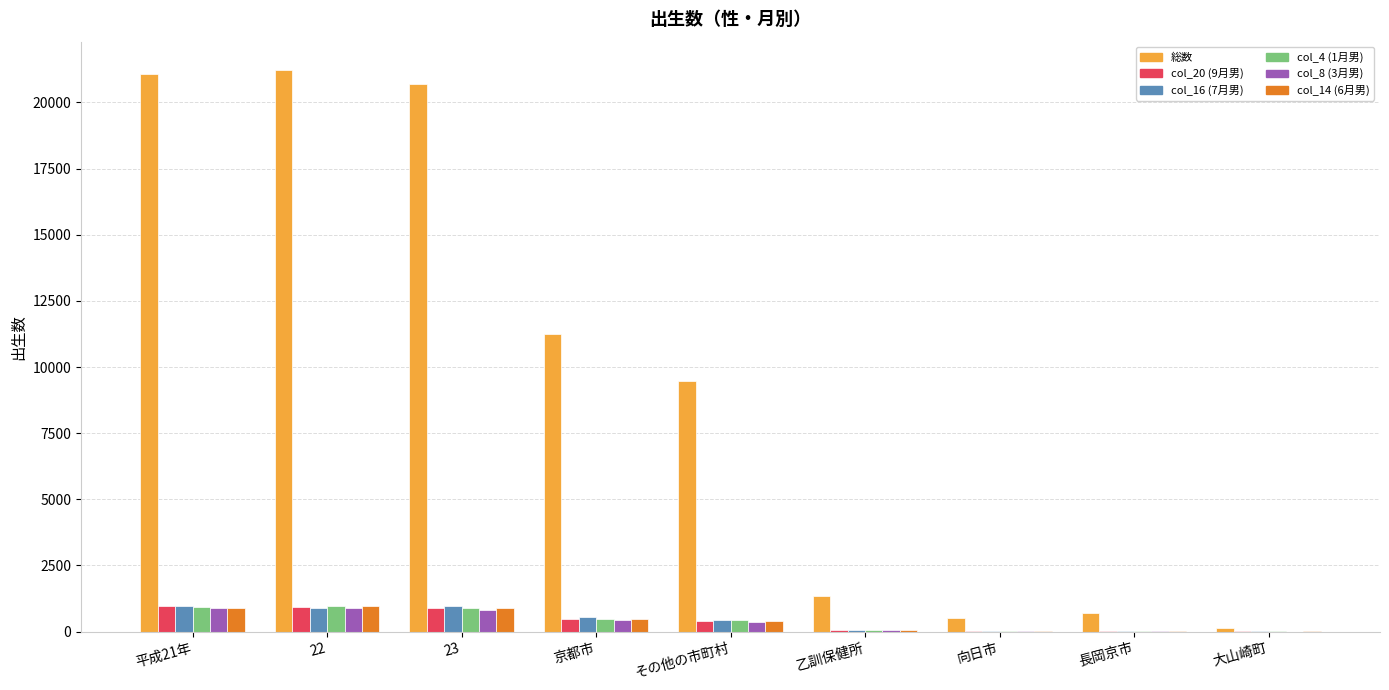

How many data points does each series have?

9